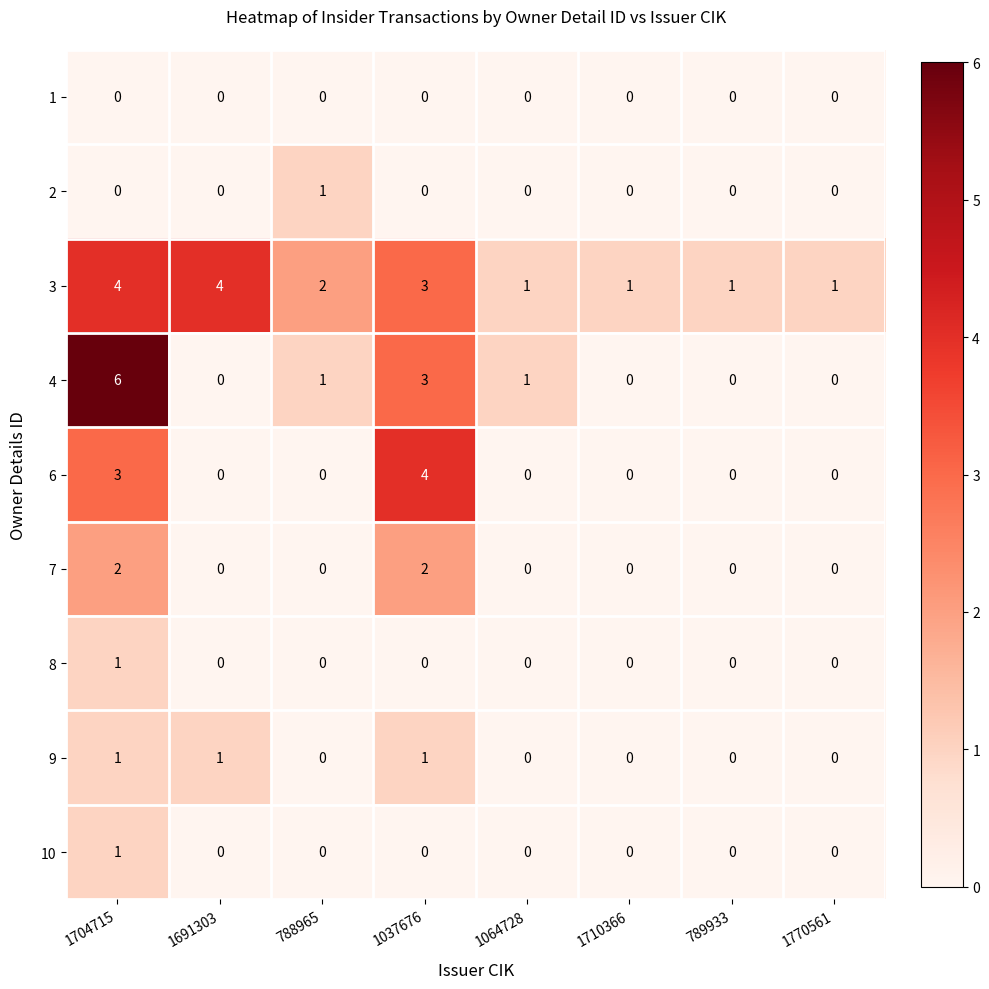

Between 1691303 and 789933, which series saw the biggest shift?

3